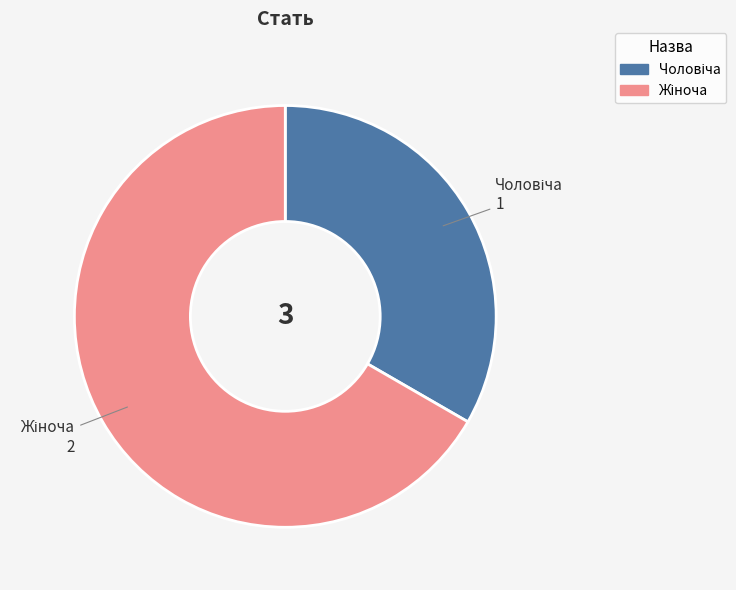

Does any single category account for the majority?

Yes